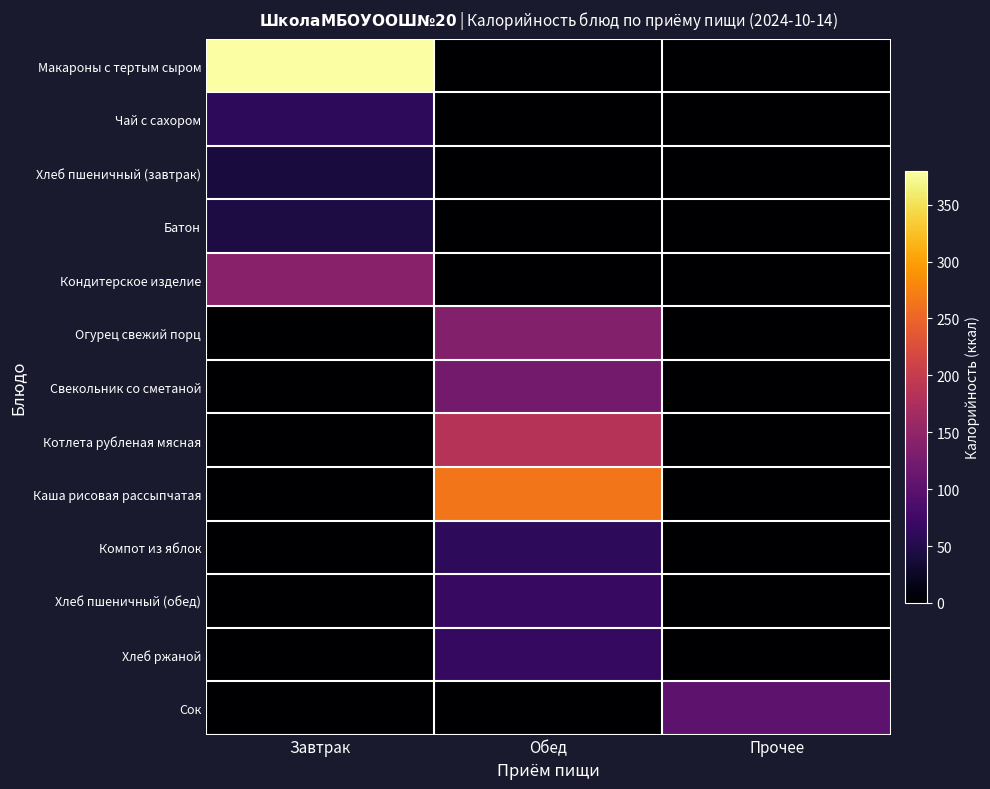

What is the total value across all series at Завтрак?

667.0